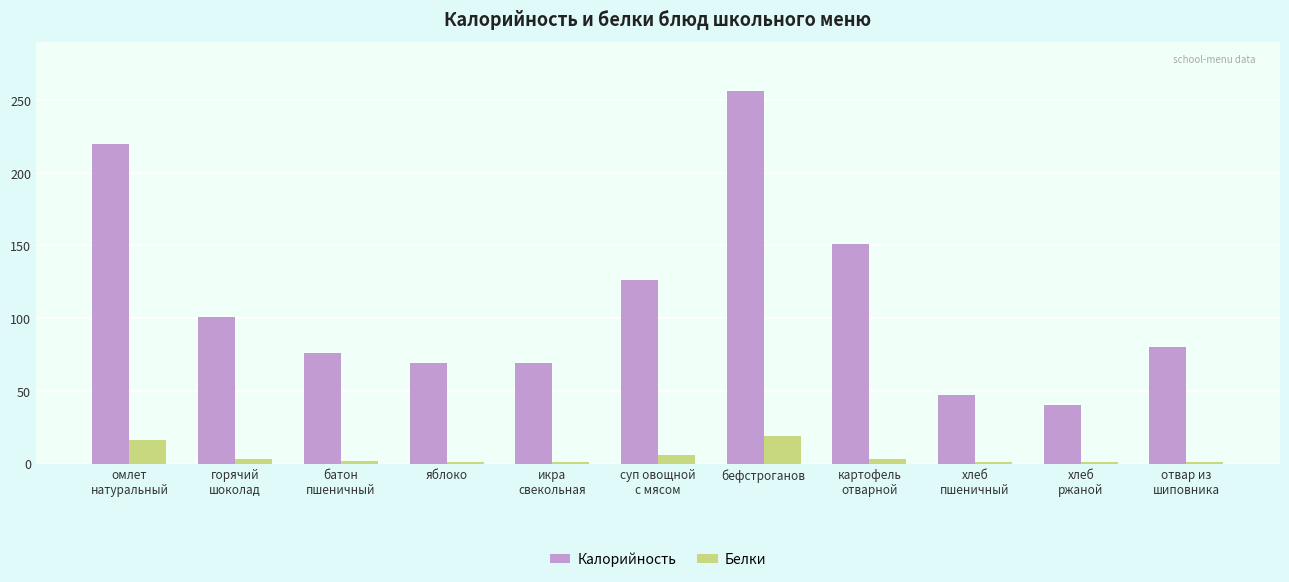

How many bars are there in total?

22